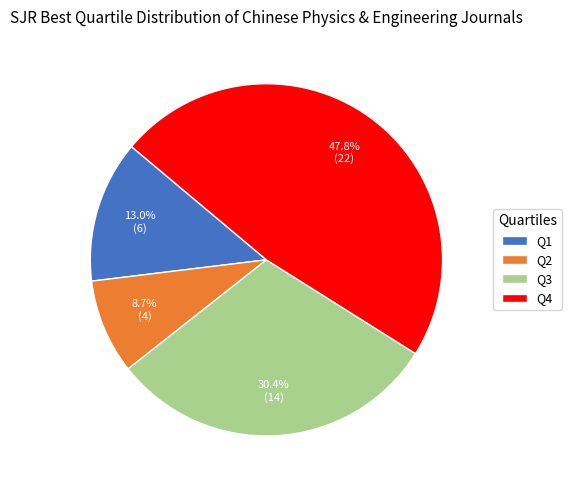

To the nearest percent, what percentage of the pie is Q1?

13%